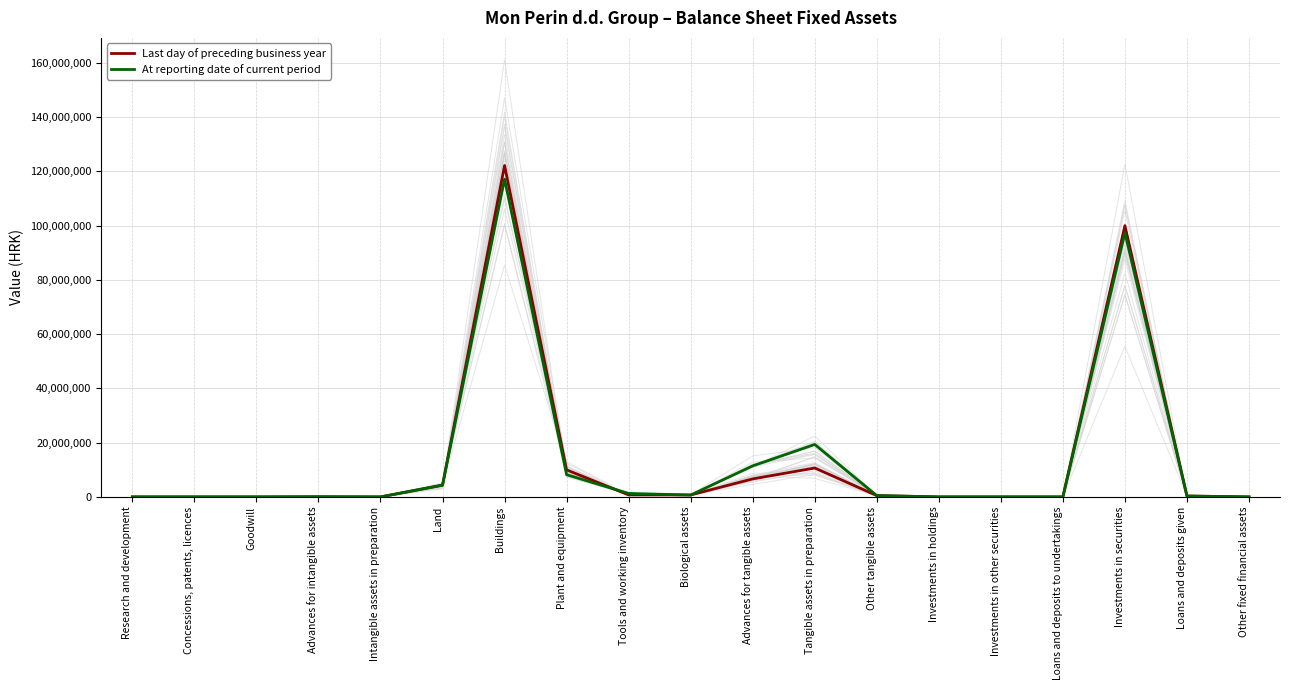

What is the label of the 18th point from the left?

Loans and deposits given